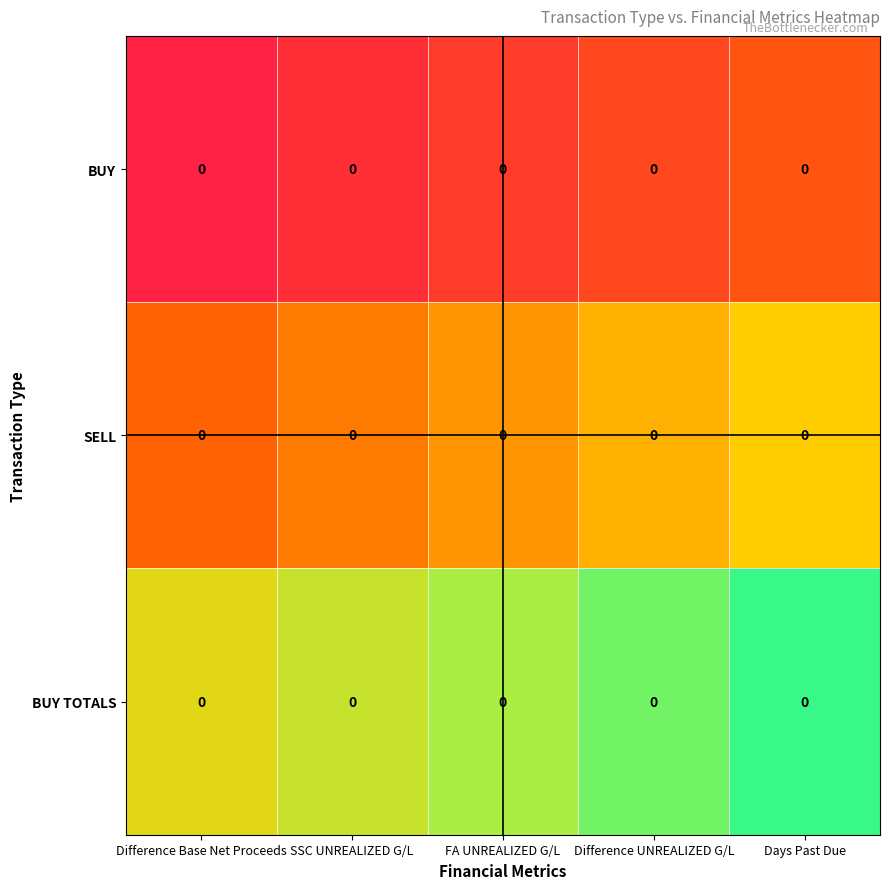

Which has a higher value, FA UNREALIZED G/L or Difference UNREALIZED G/L?

Difference UNREALIZED G/L